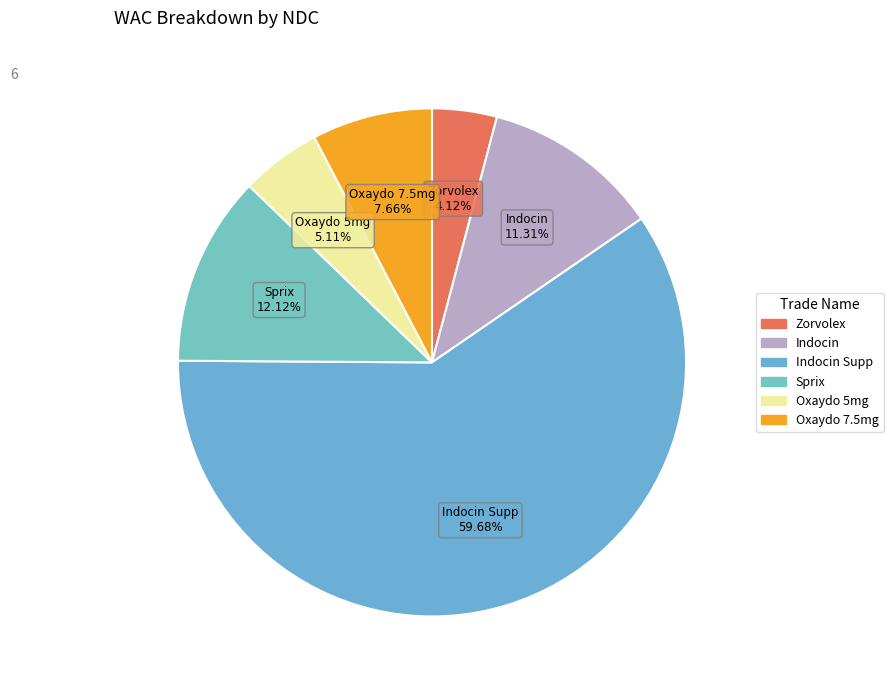

Count the number of slices in the pie.

6